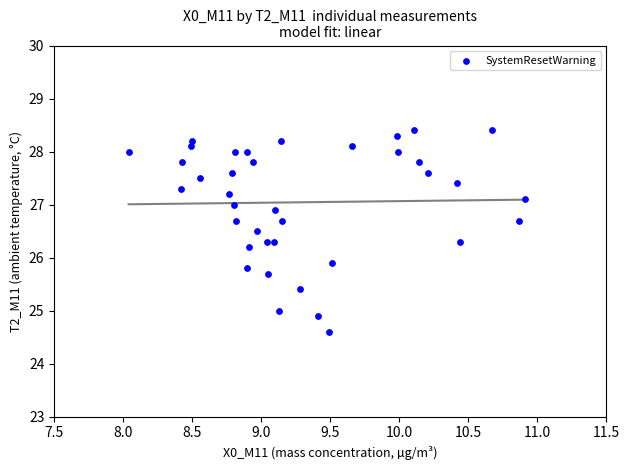

What Y value in the scatter plot is closest to 26?

25.9